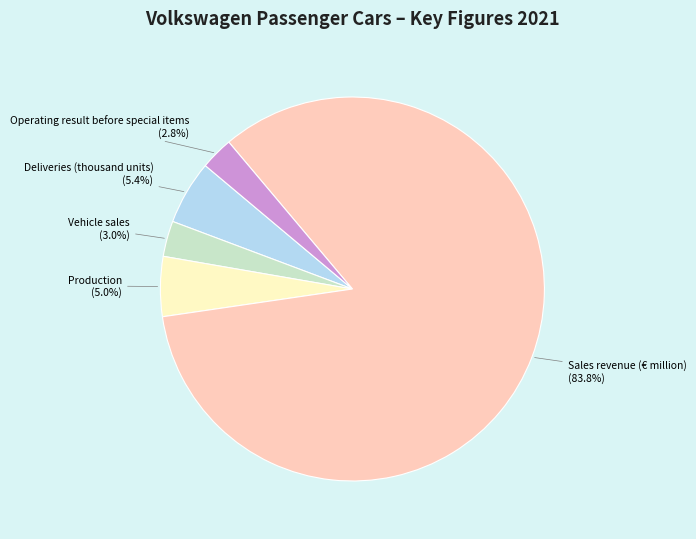

Which has a higher value, Sales revenue (€ million) or Deliveries (thousand units)?

Sales revenue (€ million)